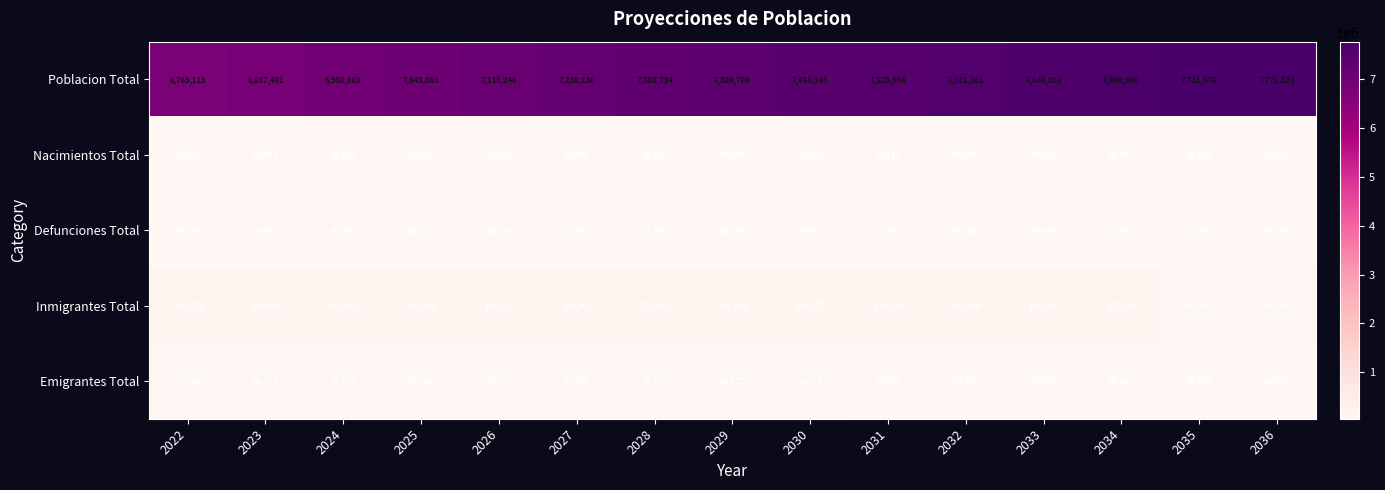

How many series are shown in this chart?

5